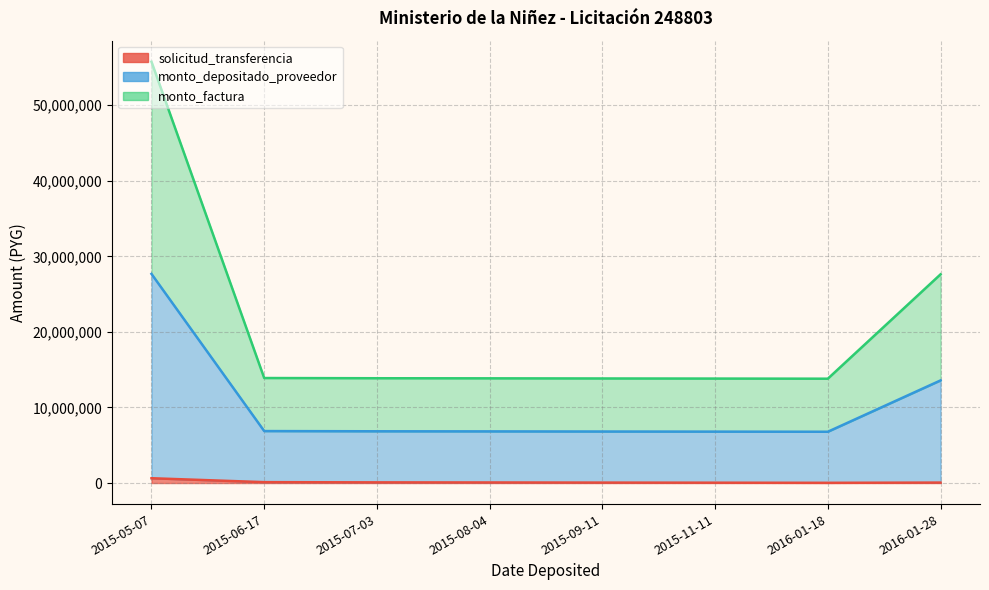

At which category does solicitud_transferencia (line) reach its first local valley?

2016-01-18